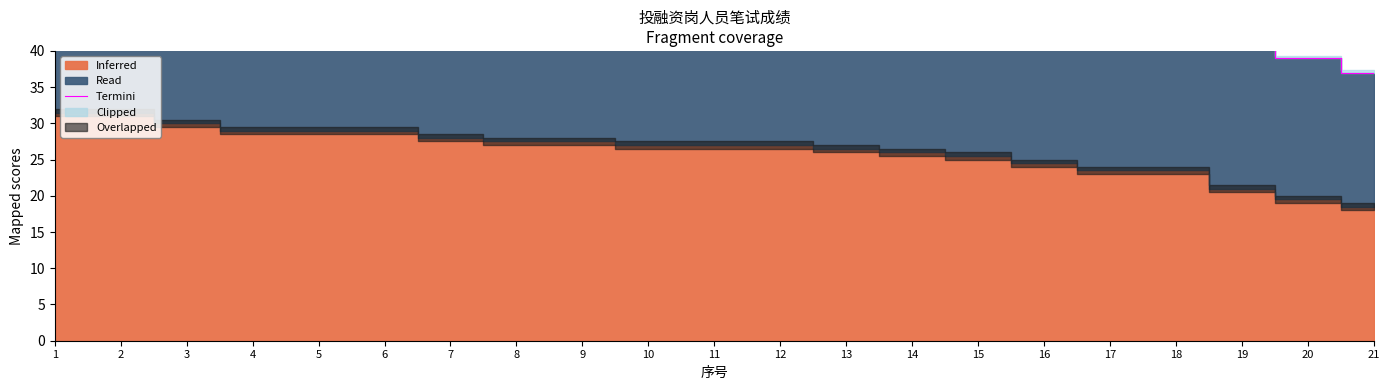

What is the sum of the values at 3 and 5?

118